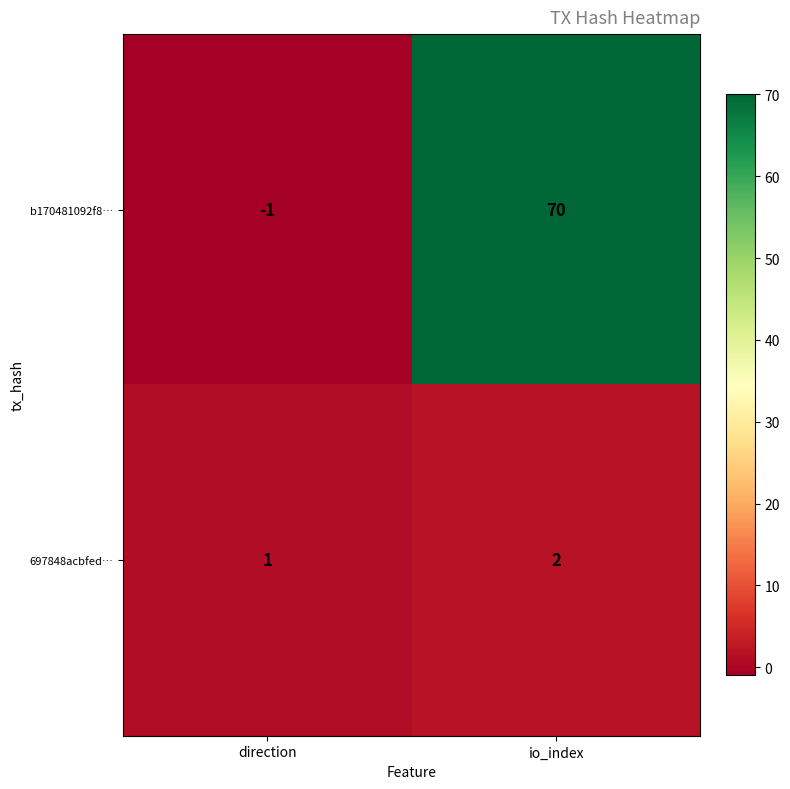

Where is b170481092f8… nearest to the value 34?

direction